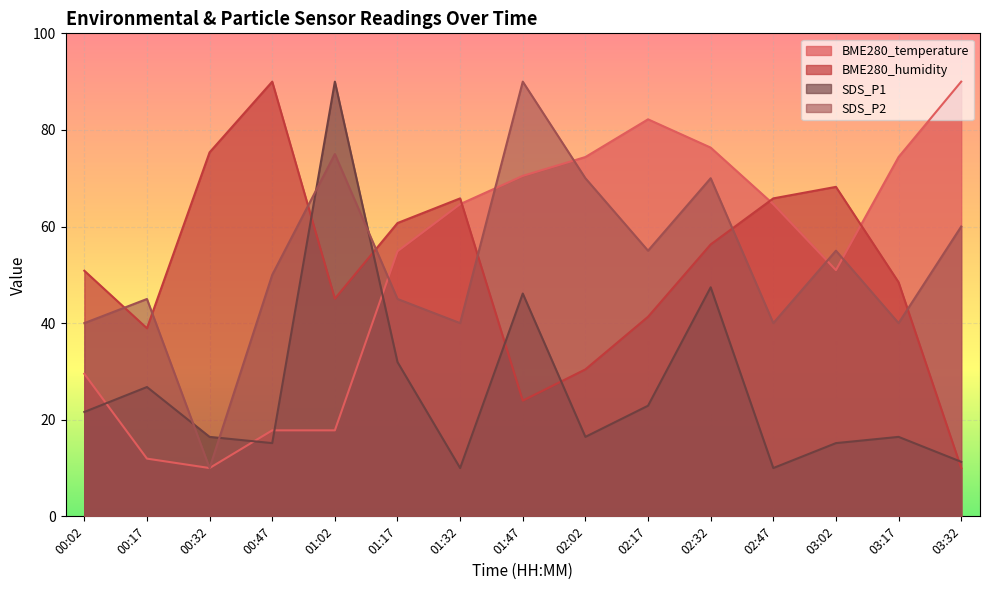

How many values in the SDS_P2 series are below 49?

7